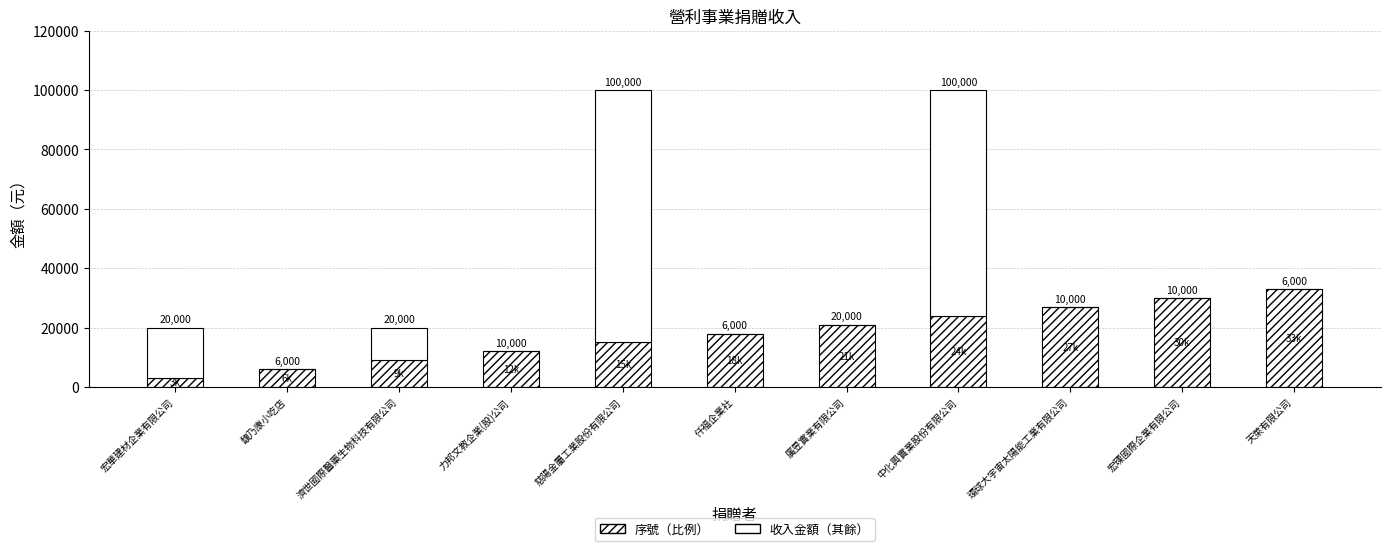

List the series in order of their overall mean, lowest first.

收入金額（其餘）, 序號（比例）